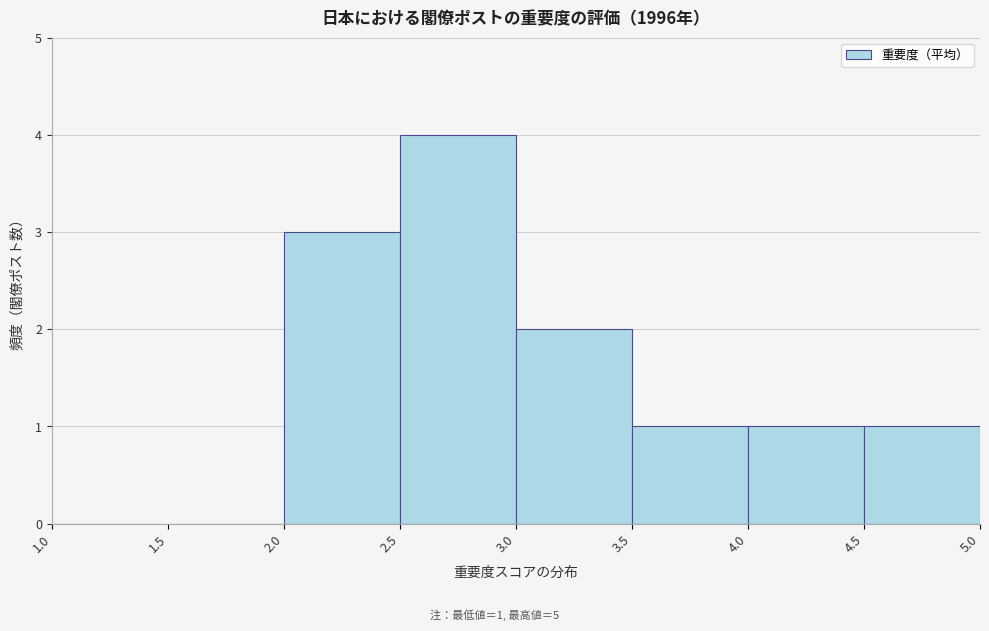

Over which range of the x-axis is the bar tallest?

2.5 to 3.0